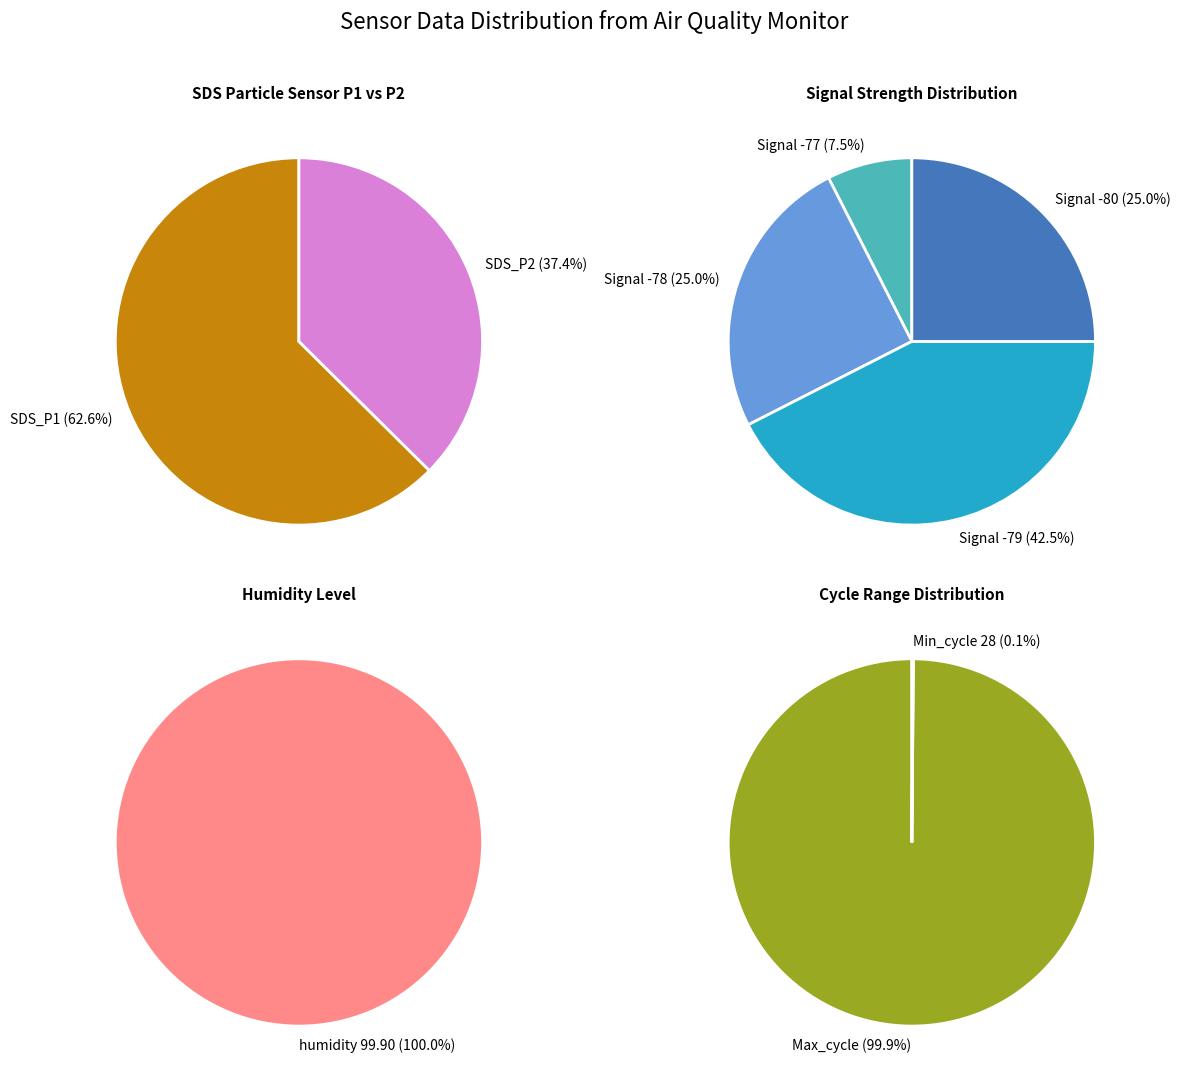

The SDS_P2 slice represents 14% of the pie. True or false?

False